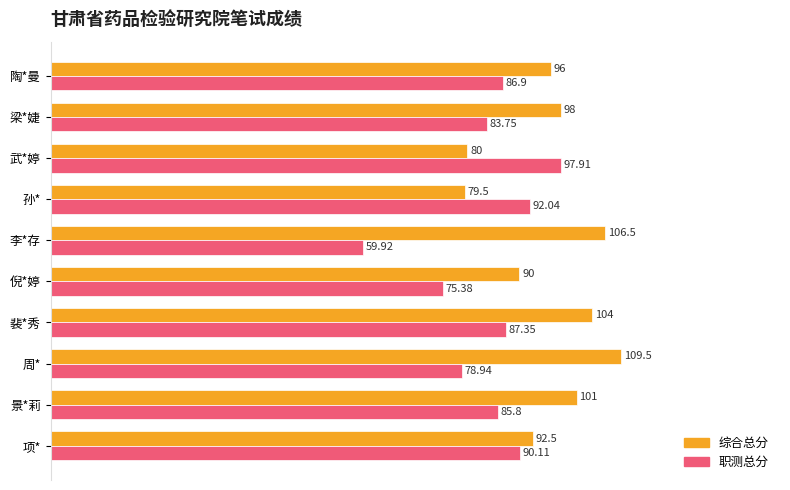

Count the number of data series in this chart.

2